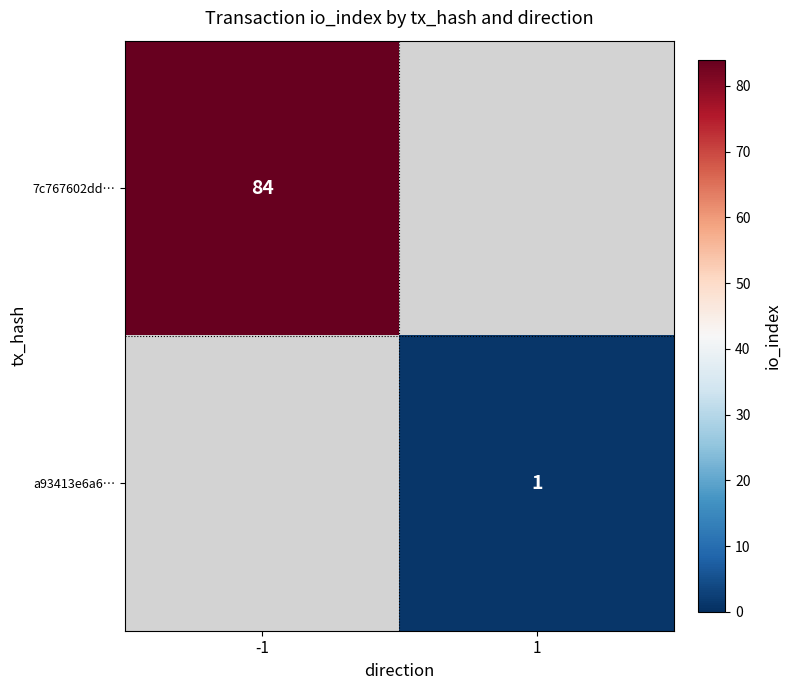

True or false: 7c767602dd… has a value of 84 at -1.

True